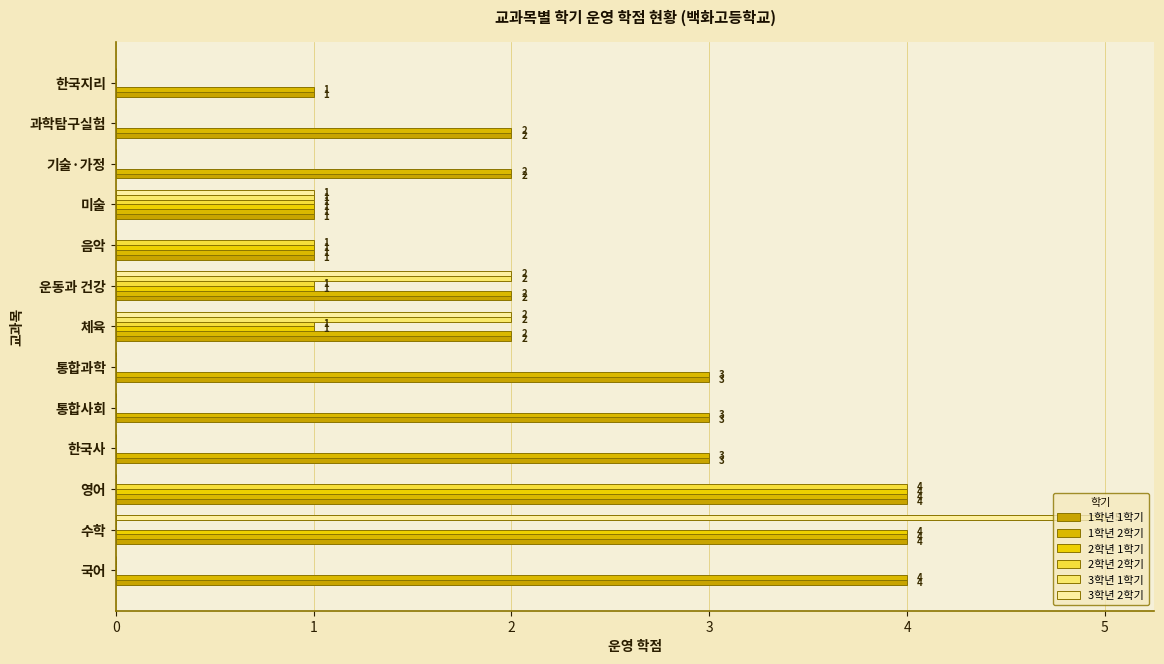

Which series has the largest range (max minus min)?

3학년 2학기